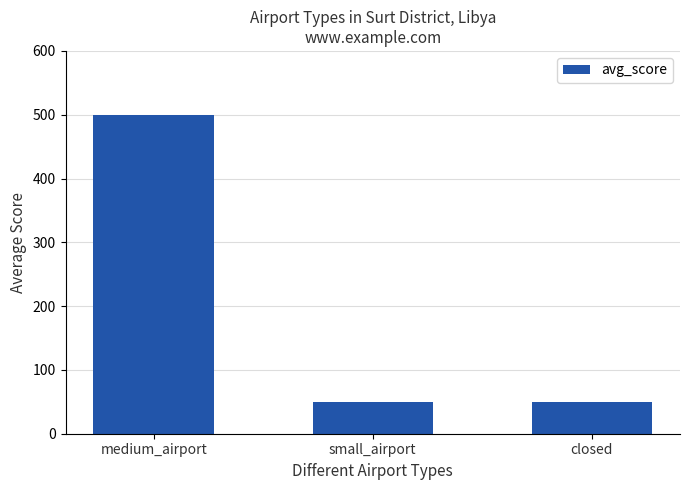

Reading right to left, transcribe all the data shown in this chart.

closed=50	small_airport=50	medium_airport=500